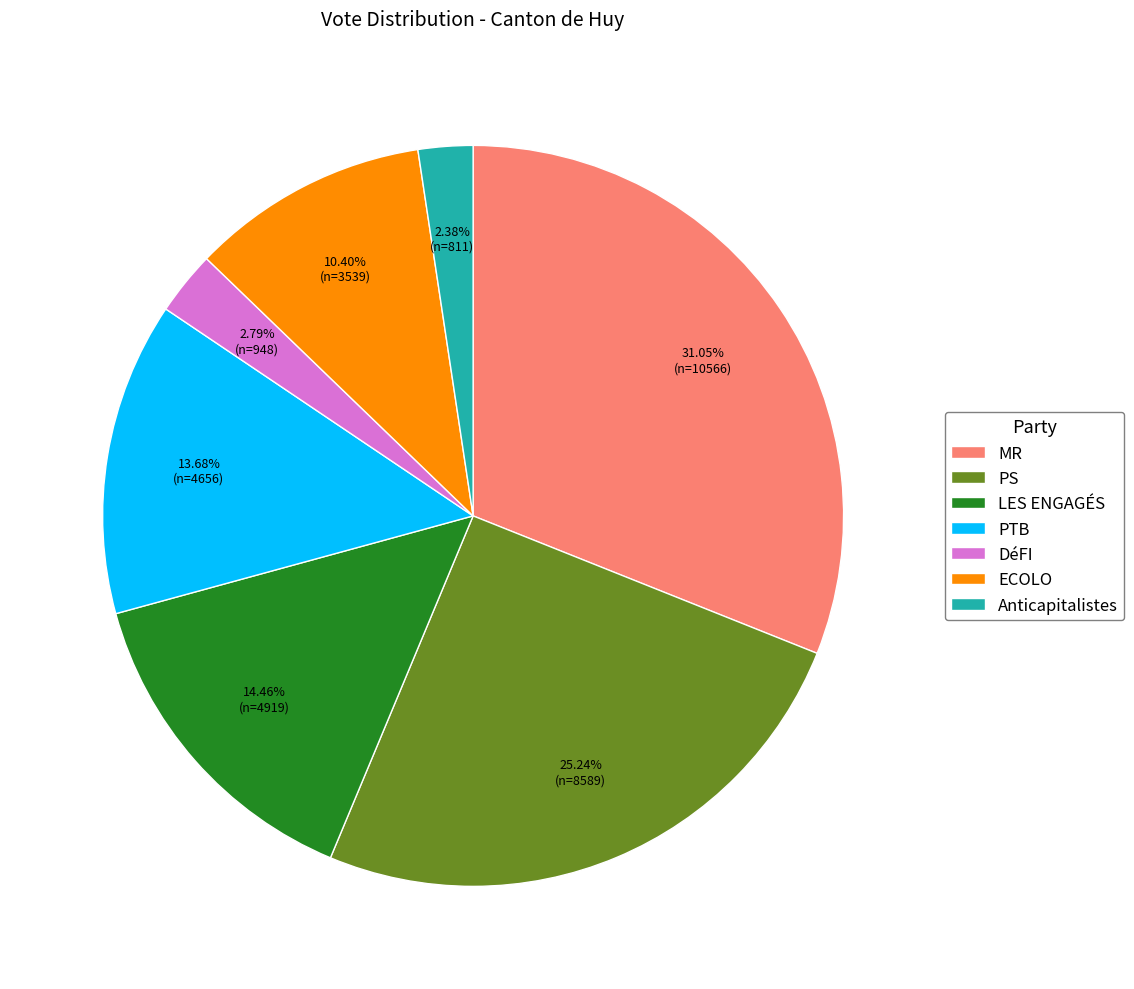

Which slice is the largest?

MR